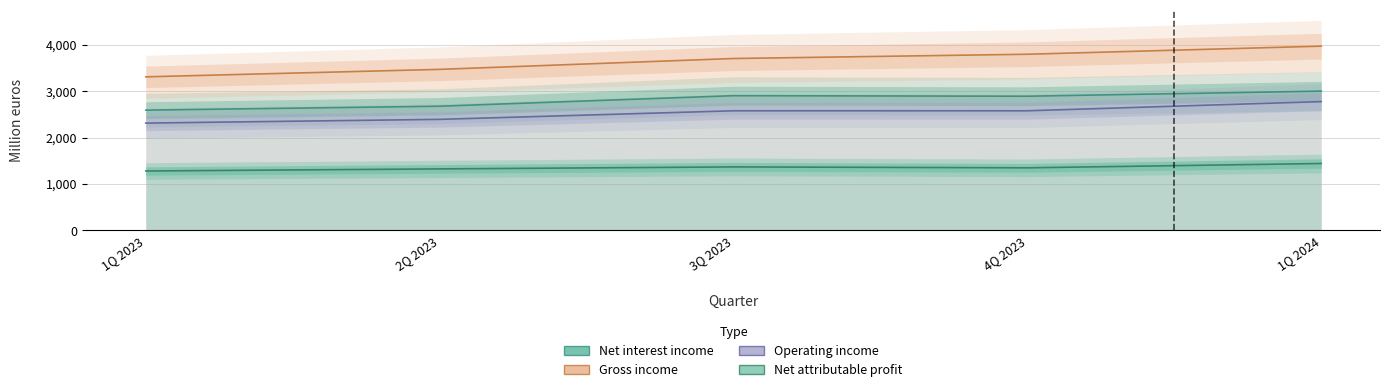

What is the difference between the maximum and second lowest values in the Net interest income series?

324.4